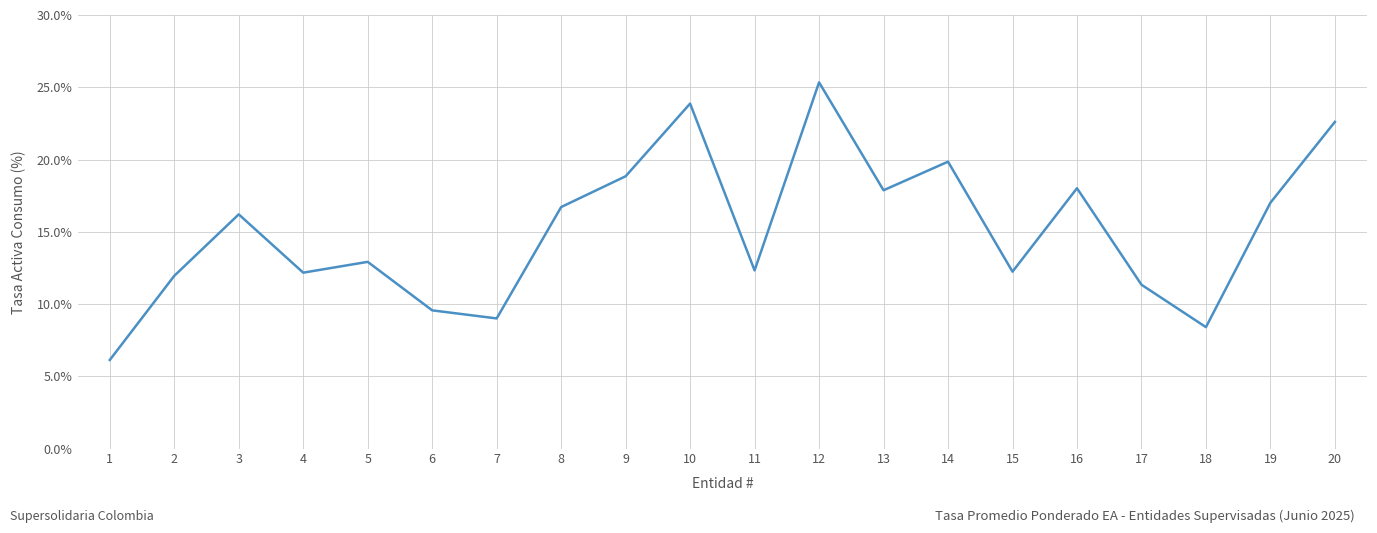

What is the difference between the values at 12 and 14?

5.5